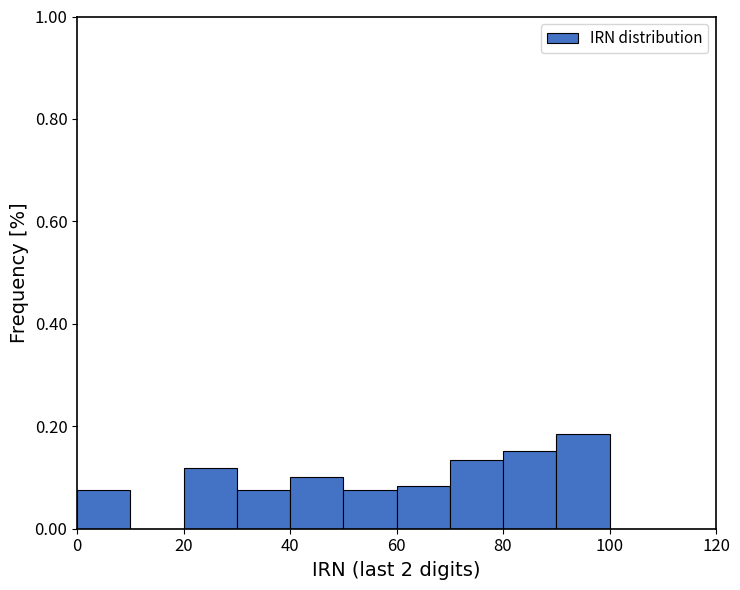

How tall is the bar that spans 20 to 30 on the x-axis? The values are not printed on the chart, so give them approximately, as read against the axis.

0.12